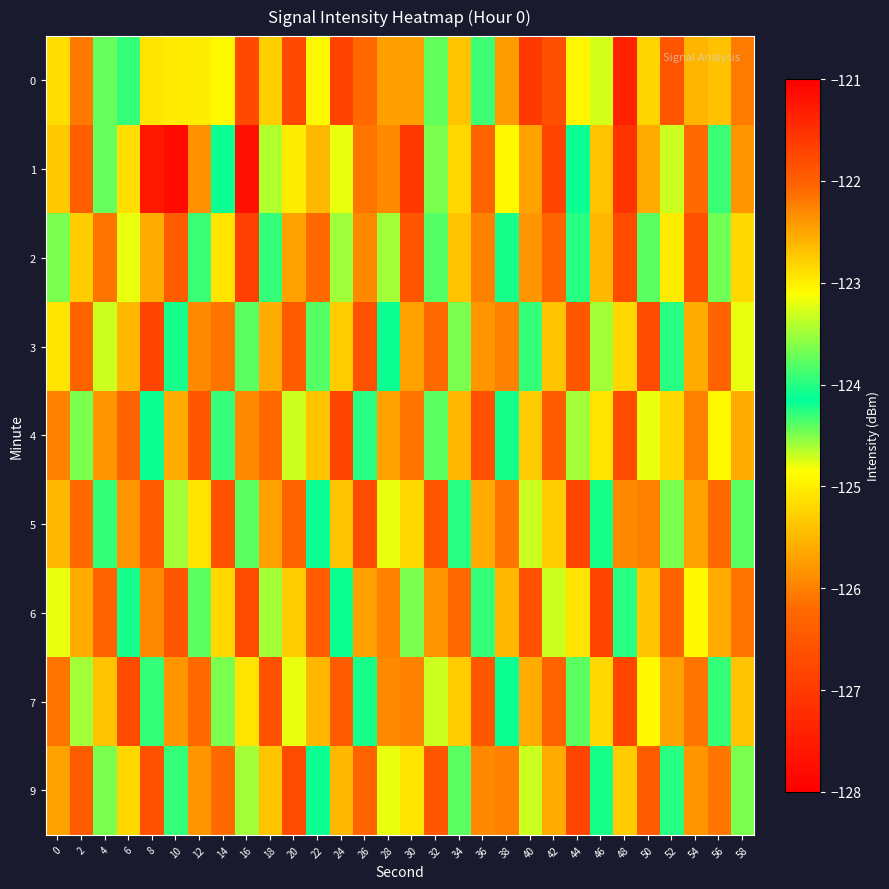

What is the difference between the highest and lowest values at 4?

2.0